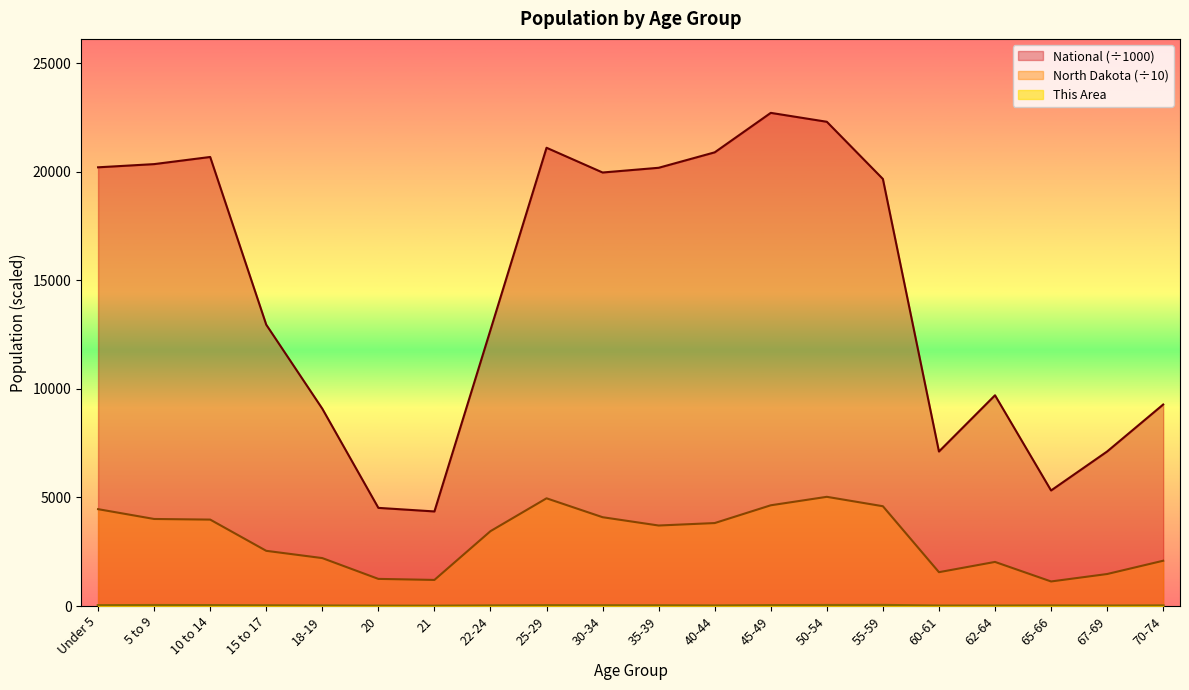

Where does the National series first go above 19664?

Under 5